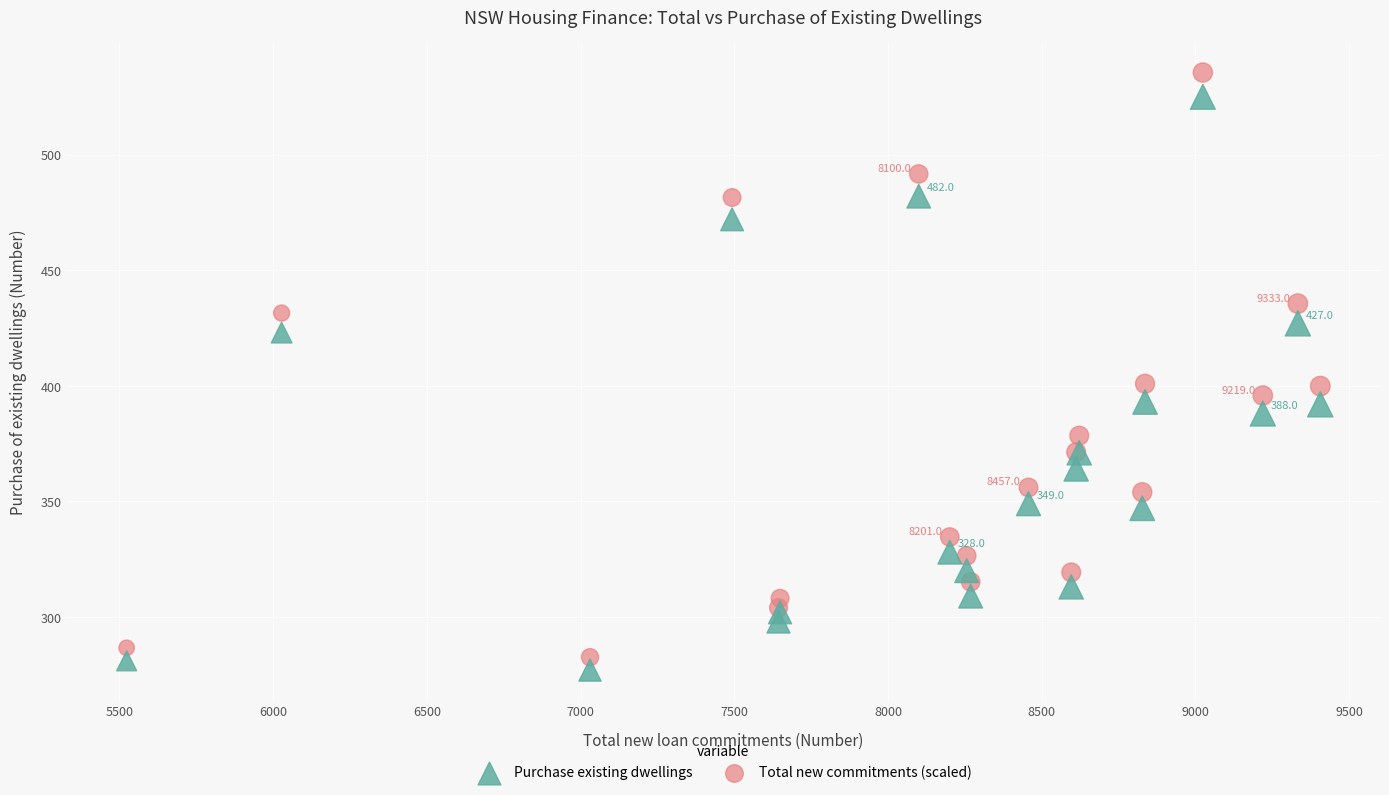

Which series has the largest Y range (max minus min)?

Total new commitments (scaled)